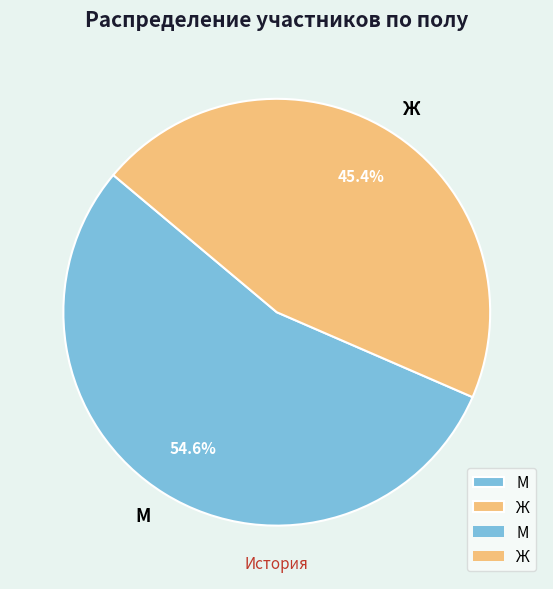

To the nearest percent, what is the difference between the М and Ж slice percentages?

9%